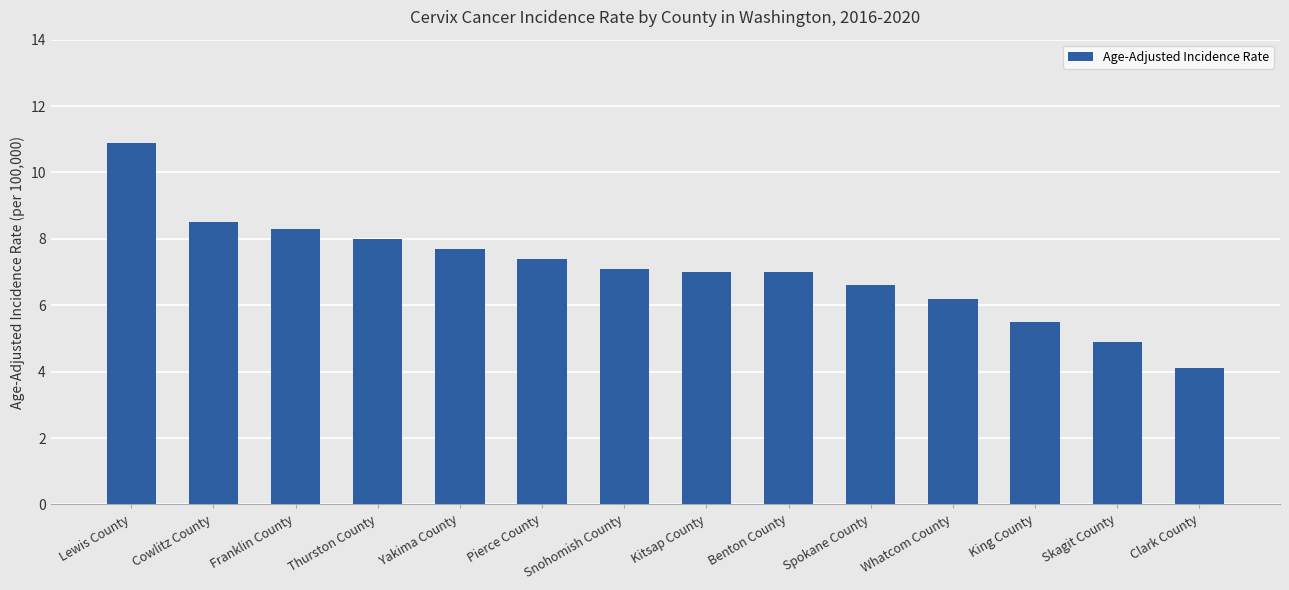

What is the label of the 10th bar from the left?

Spokane County